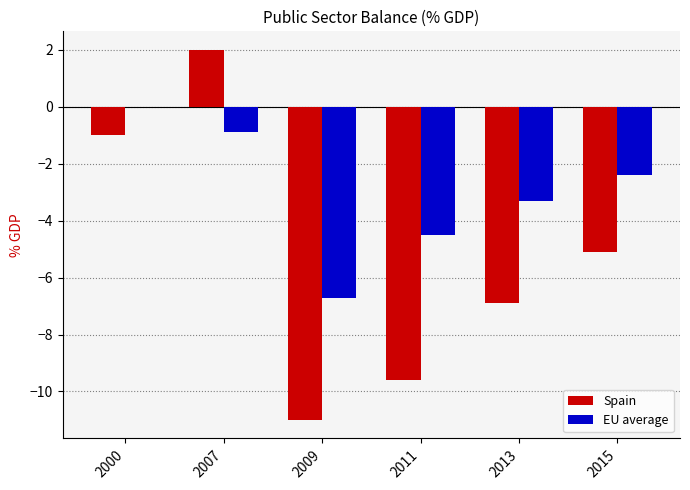

What is the total value across all series at 2009?

-17.7